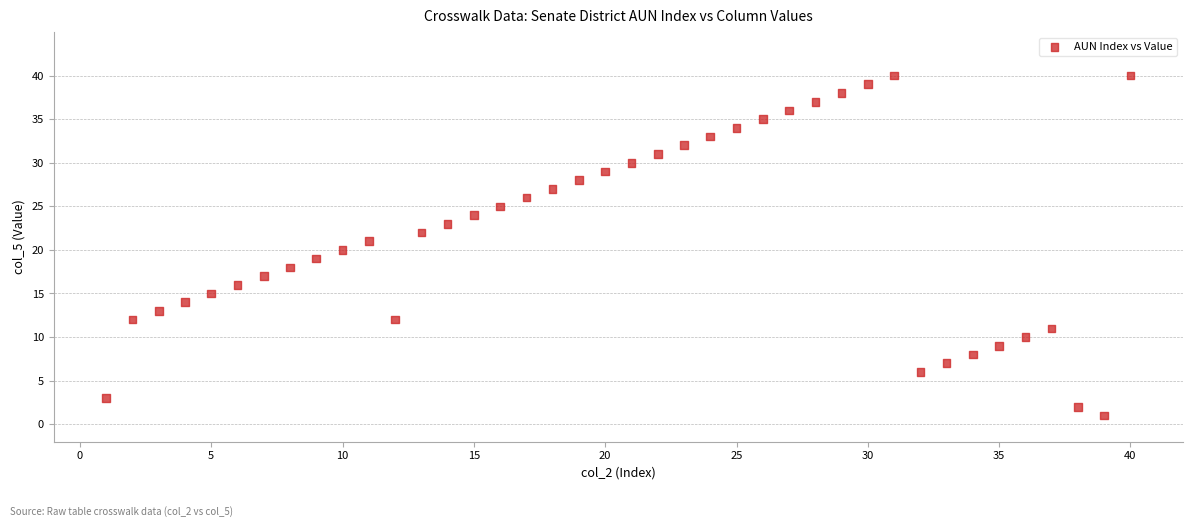

What is the range of Y values (max minus min)?

39